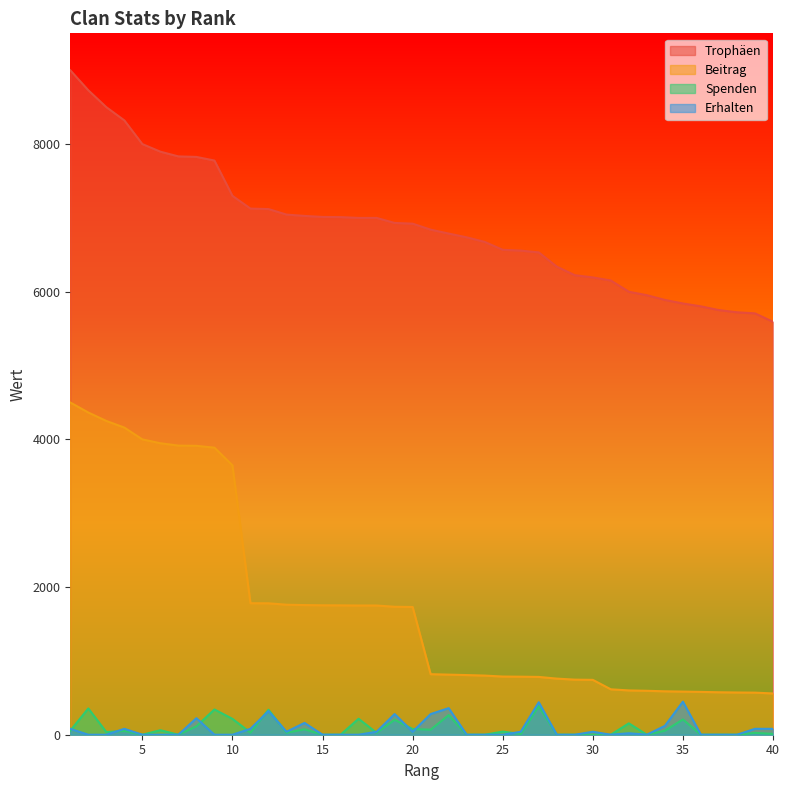

Which category has the lowest value in the Spenden series?

5